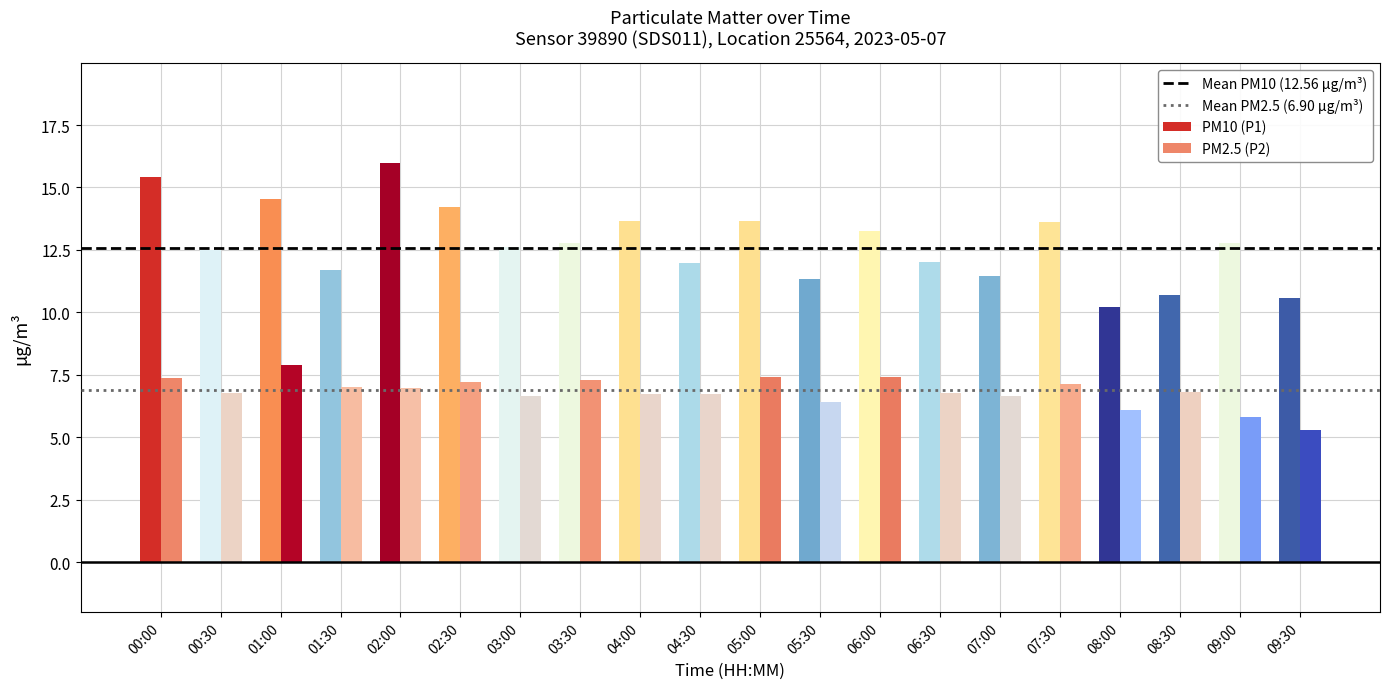

What is the minimum value shown in the chart?

5.3